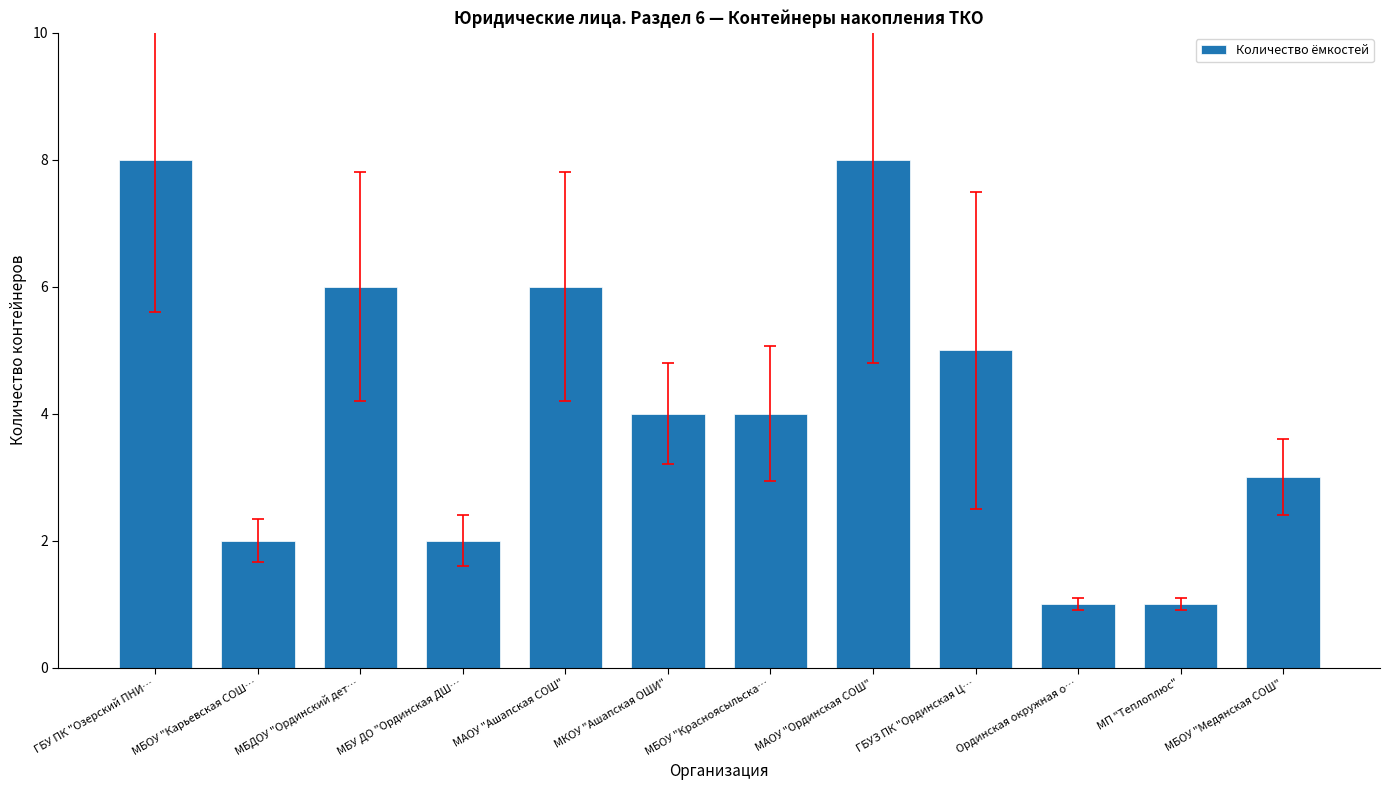

What is the difference between the values at МБДОУ "Ординский дет… and МБУ ДО "Ординская ДШ…?

4